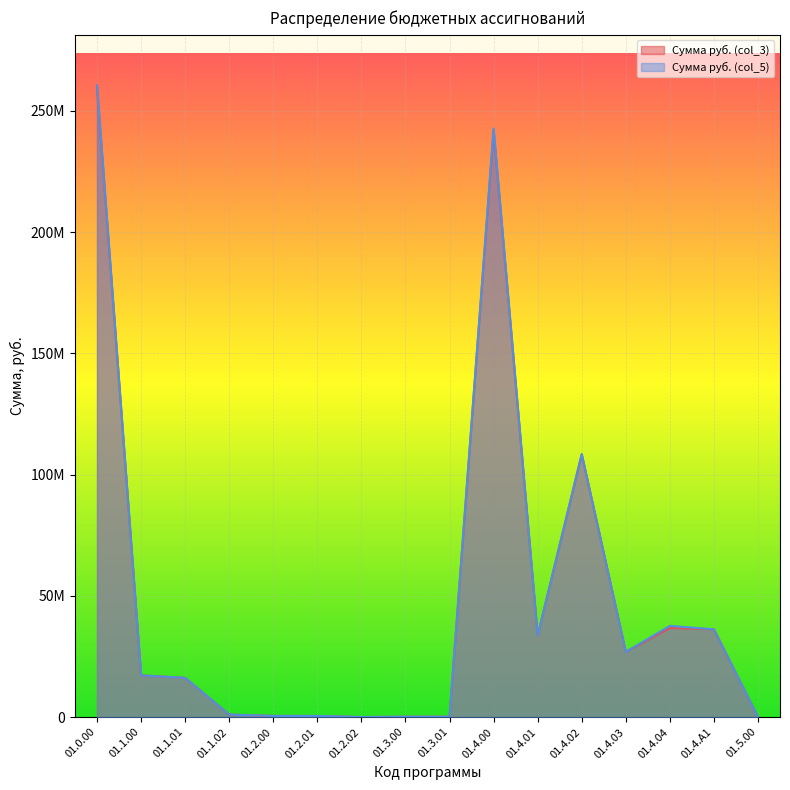

What is the average value of the Сумма руб. (col_5) series?

48849668.8